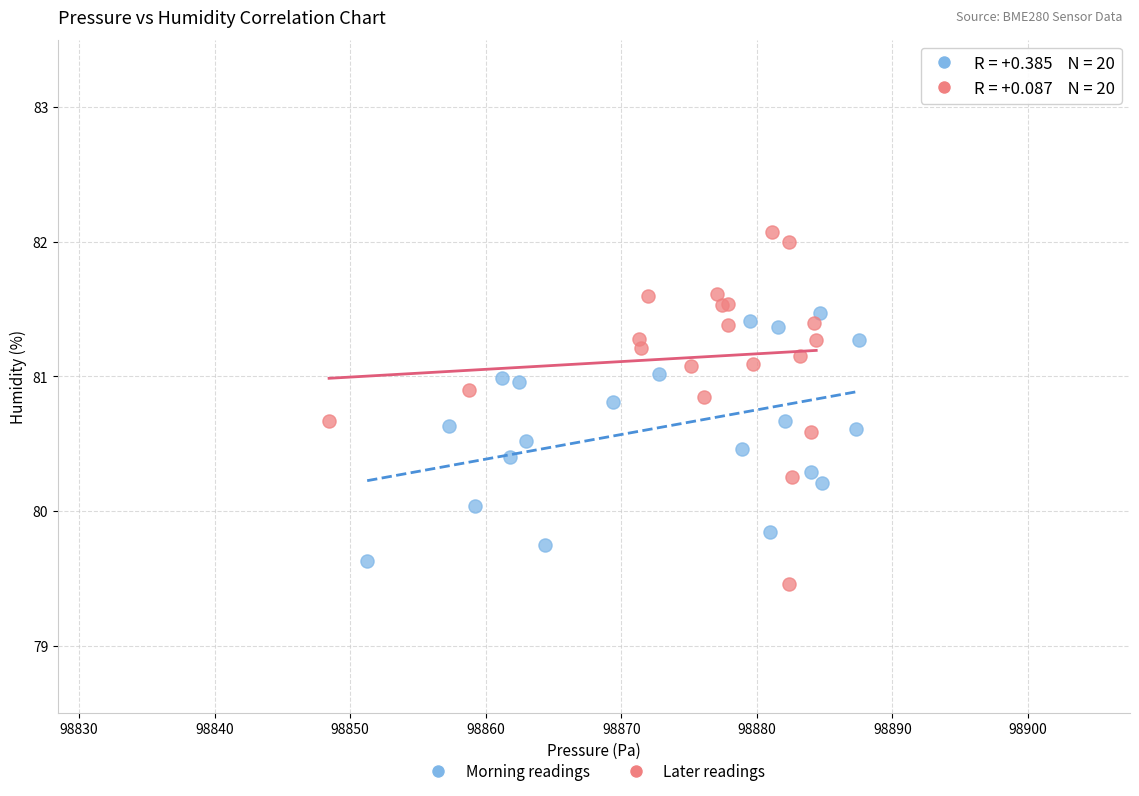

Which series has the widest spread of Y values?

Later readings